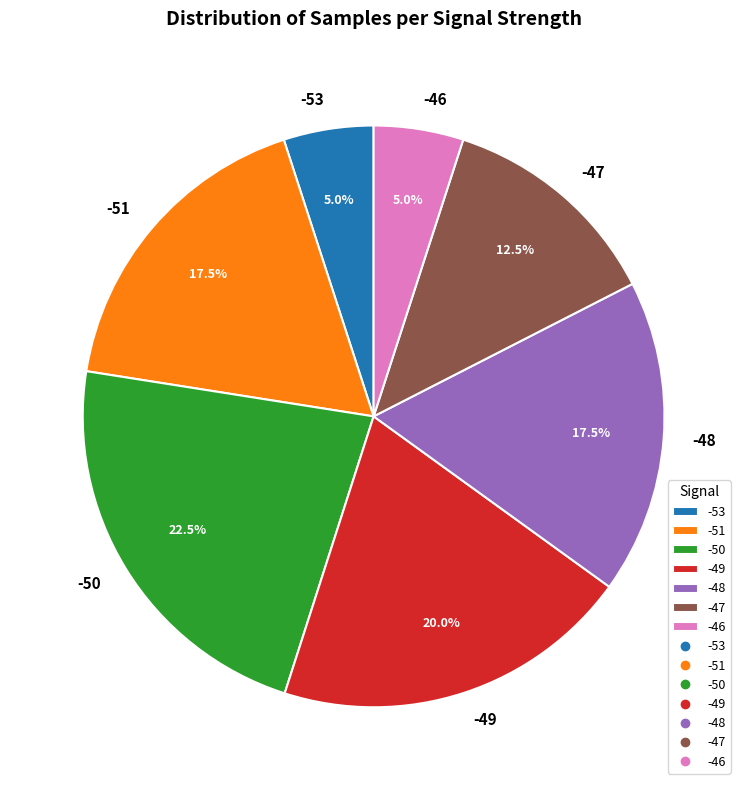

Is there a majority slice in this chart?

No